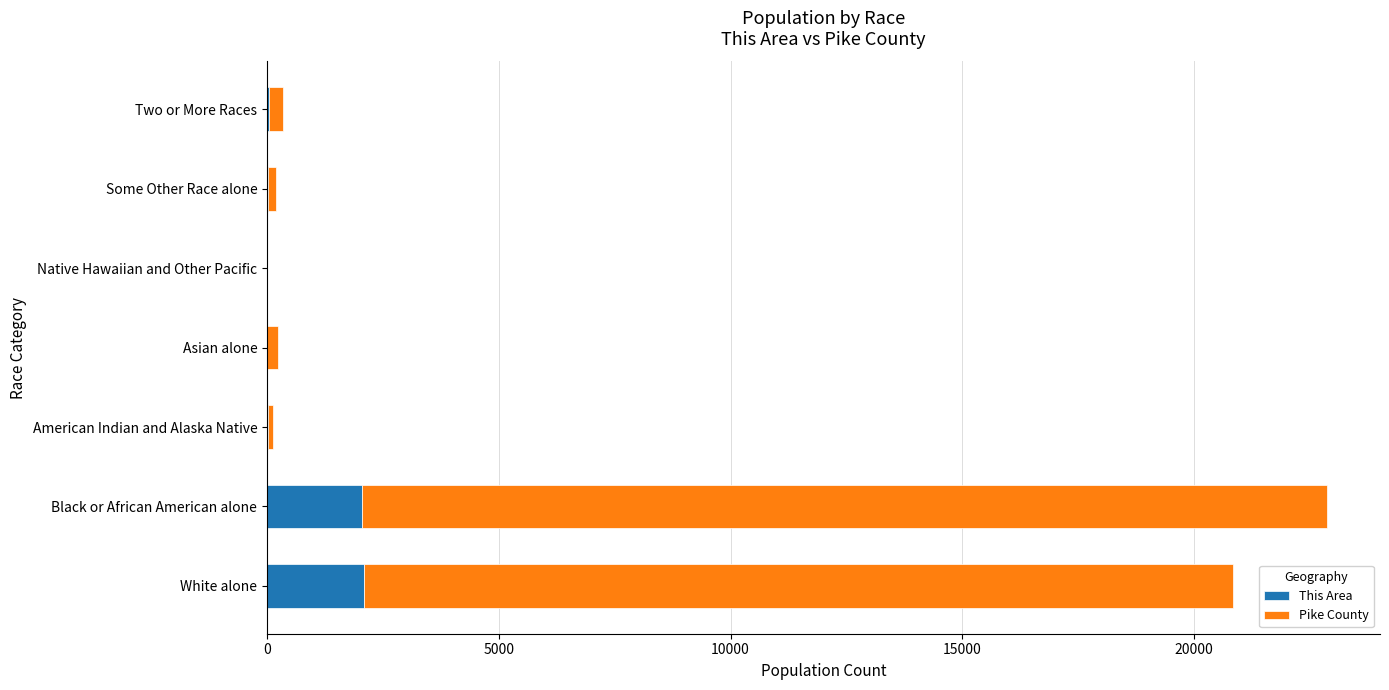

At which category is the sum across all series the highest?

Black or African American alone